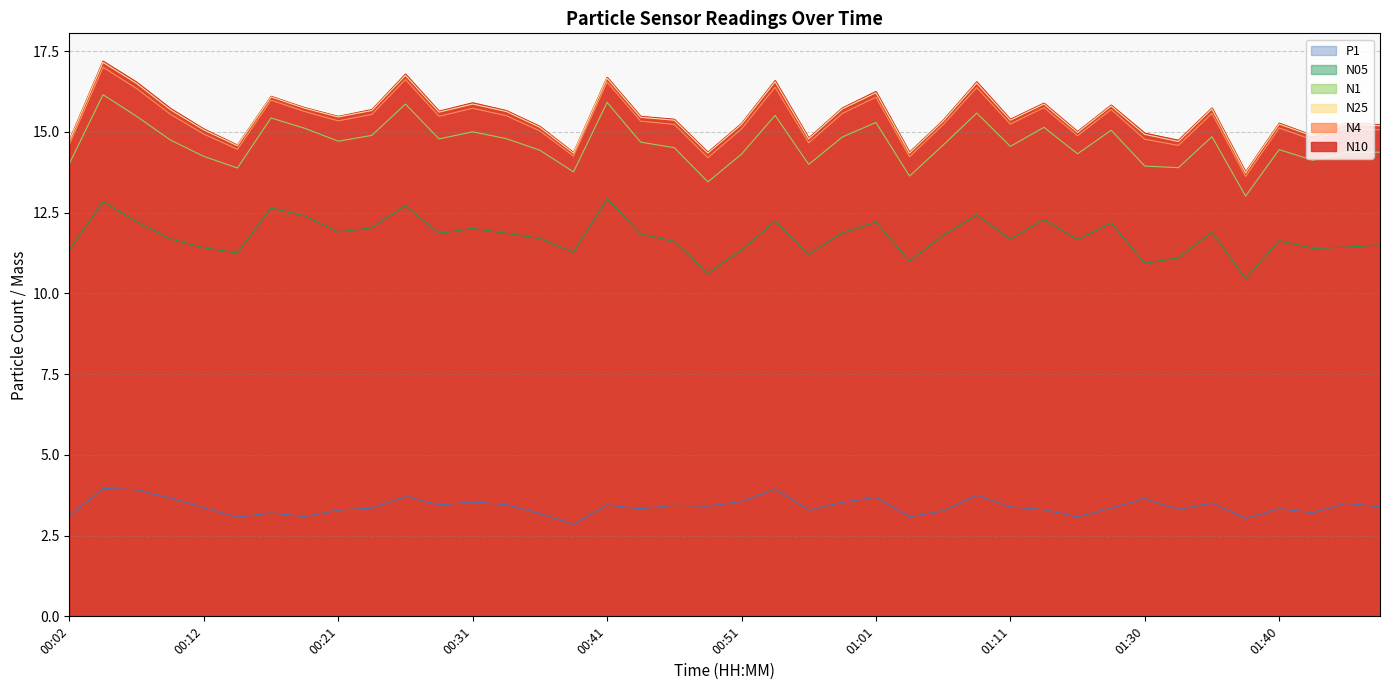

How many lines are shown in the chart?

6